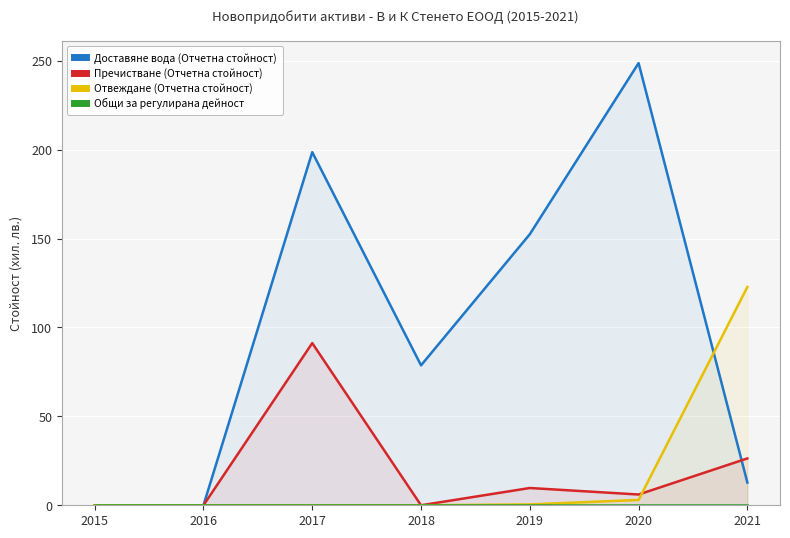

How many intersections are there between Доставяне вода (Отчетна стойност) and Пречистване (Отчетна стойност)?

1